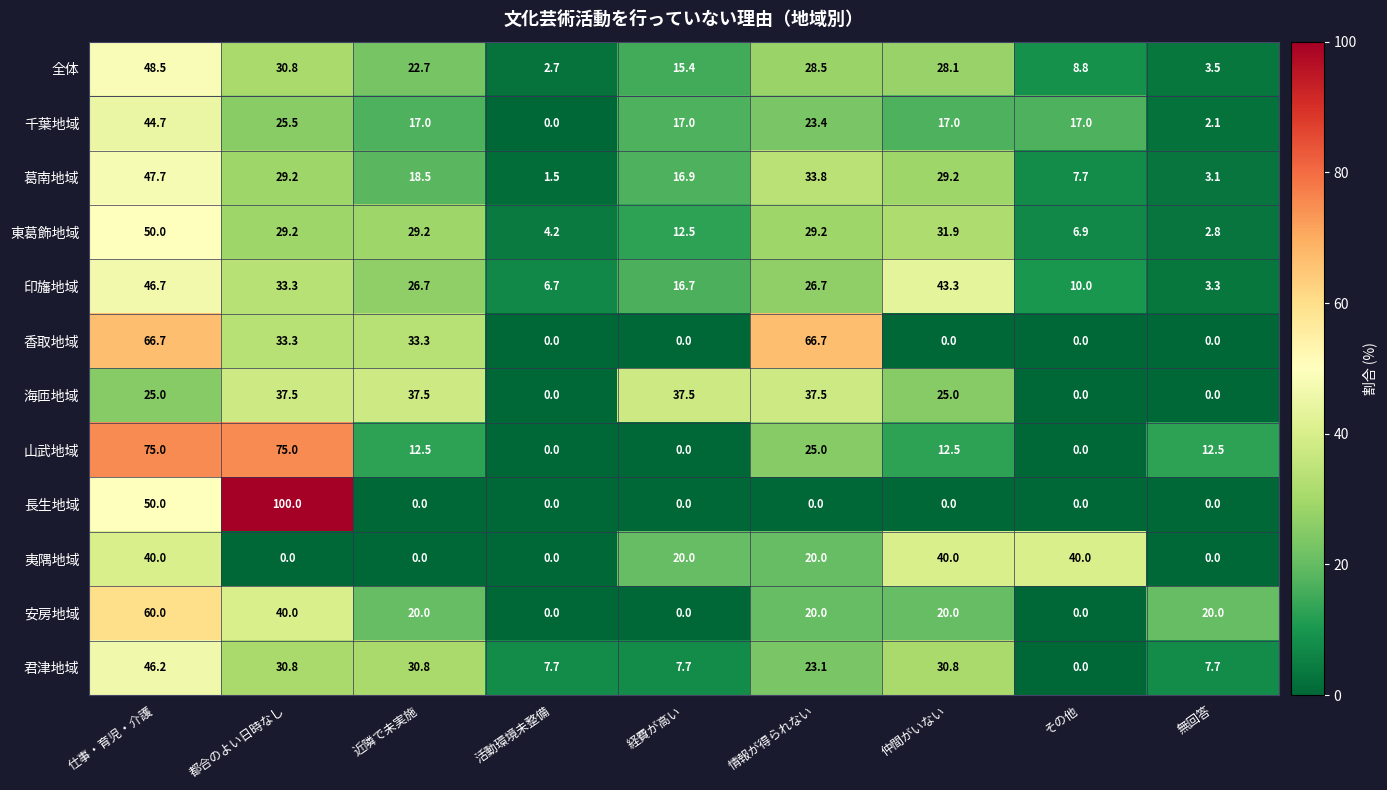

How many distinct data groups are displayed?

12